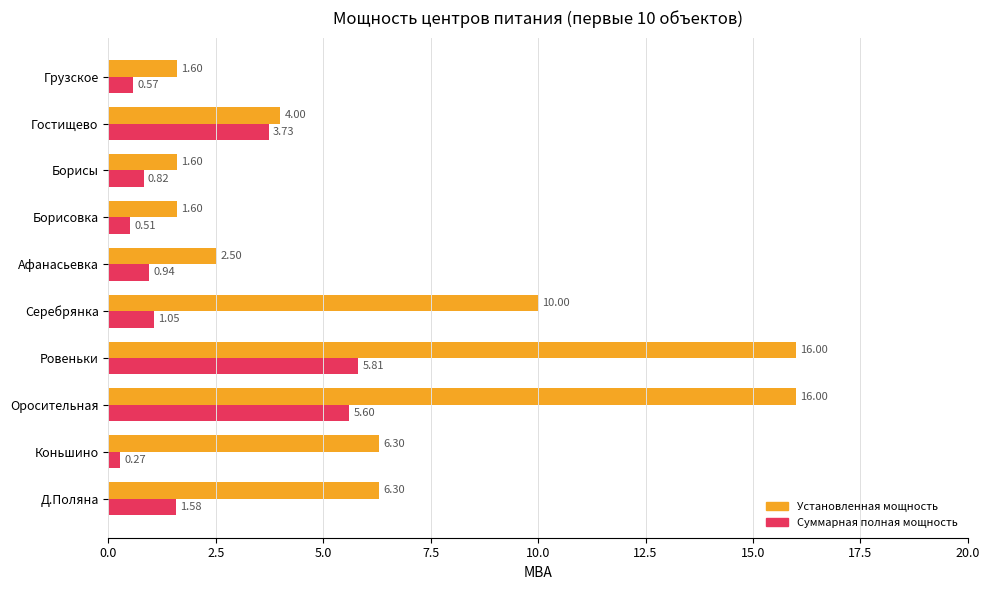

List the series in order of their peak value, lowest first.

Суммарная полная мощность, Установленная мощность